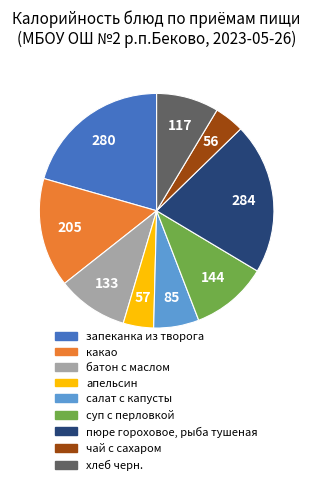

Is чай с сахаром the majority of the pie?

No